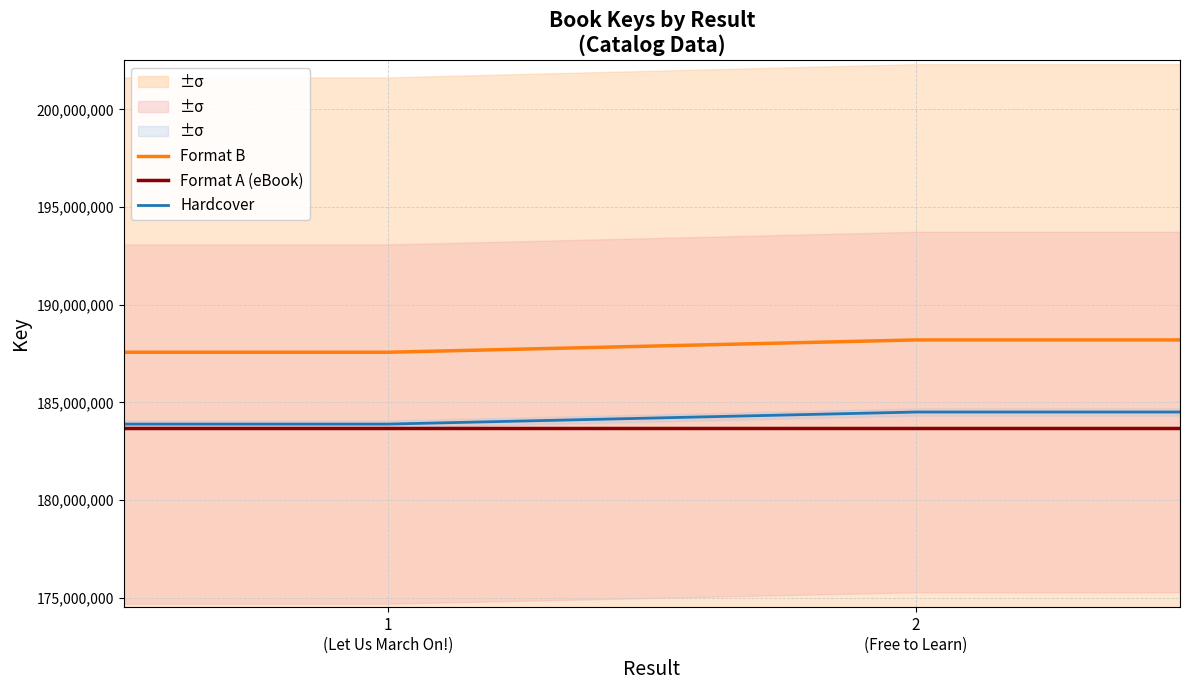

What is the highest value of the Format A (eBook) series?

183705700.4